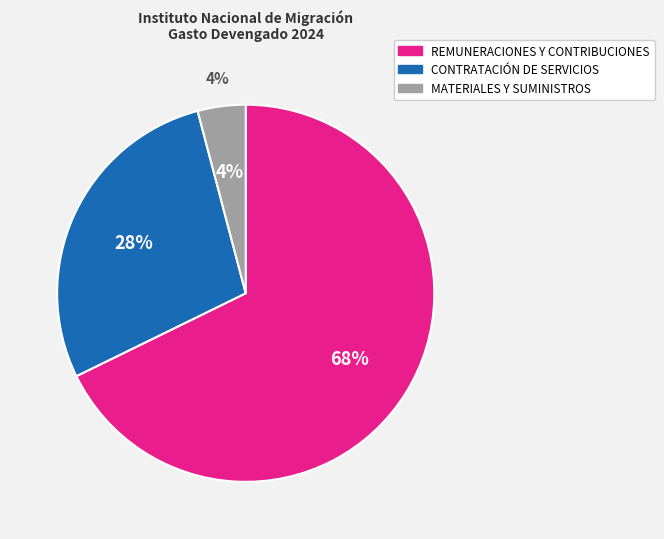

The REMUNERACIONES Y CONTRIBUCIONES slice represents 68% of the pie. True or false?

True